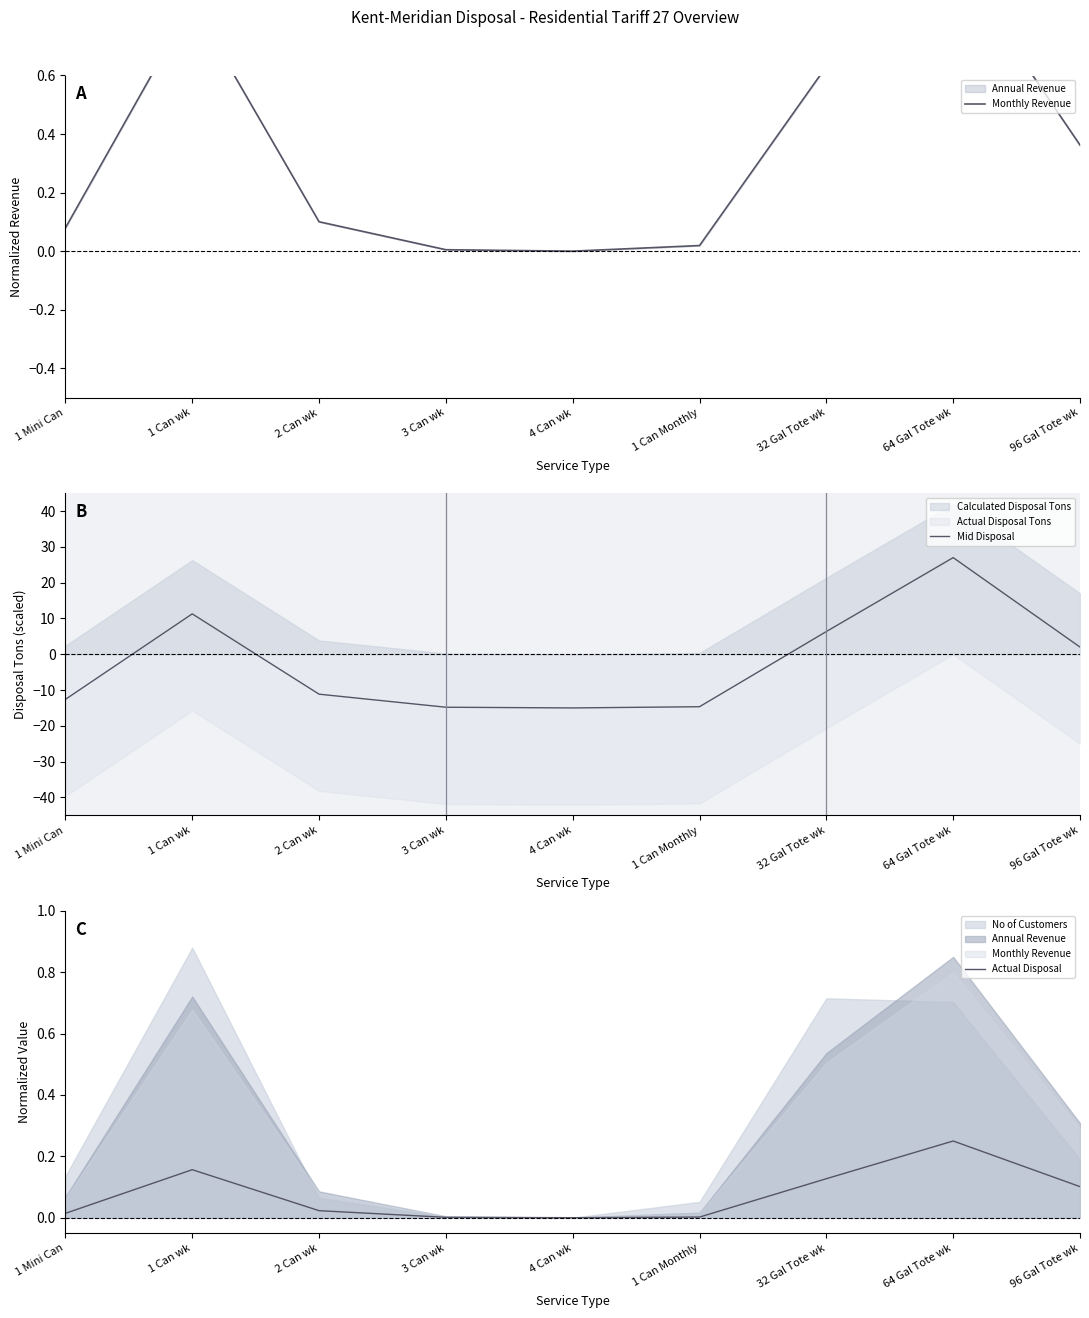

What value does the Monthly Revenue series have at 2 Can wk?

0.1